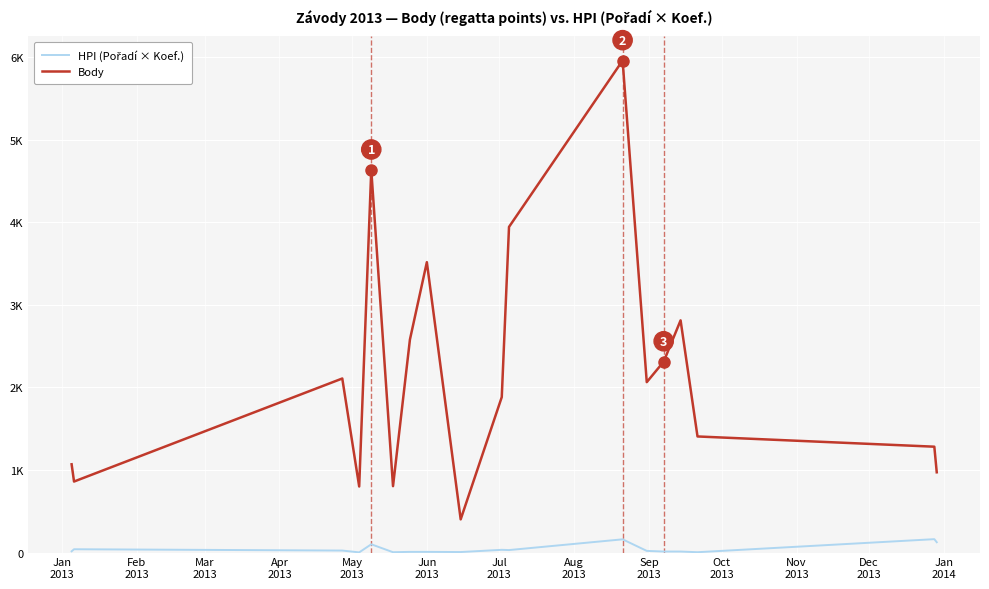

Does the chart display data point markers on the line(s)?

No